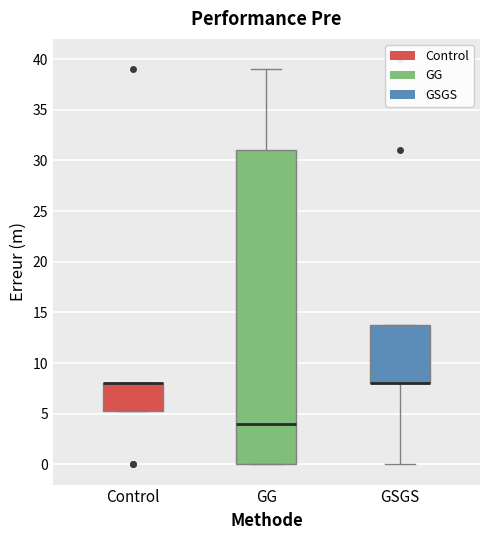

Reading left to right, transcribe this box plot: for each box, give where its median line is, the range the box spans, and where its two whiskers end, as read against the y-axis. The values are not printed on the chart, so give them approximately, as read against the axis.

Control: median 8.0 (drawn on the box's upper edge), box 5.5 to 8.0, whiskers 5.5 to 8.0
GG: median 4.0, box 0.0 to 31.0, whiskers 0.0 to 39.0
GSGS: median 8.0 (drawn on the box's lower edge), box 8.0 to 14.0, whiskers 0.0 to 14.0